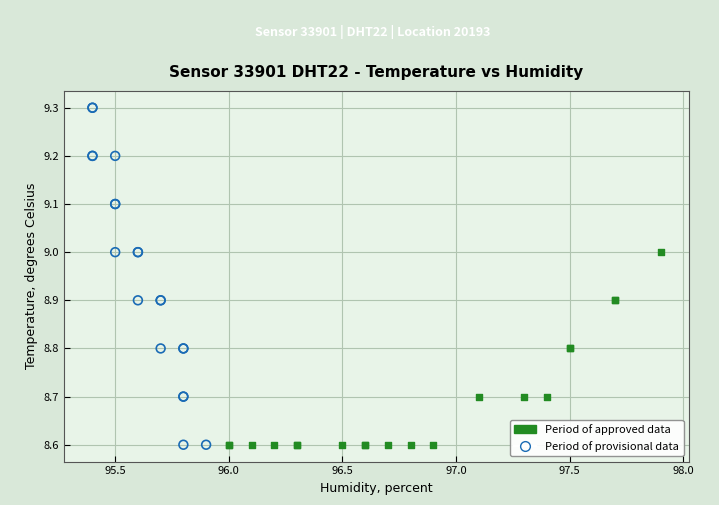

Which series has the widest spread of Y values?

Period of provisional data